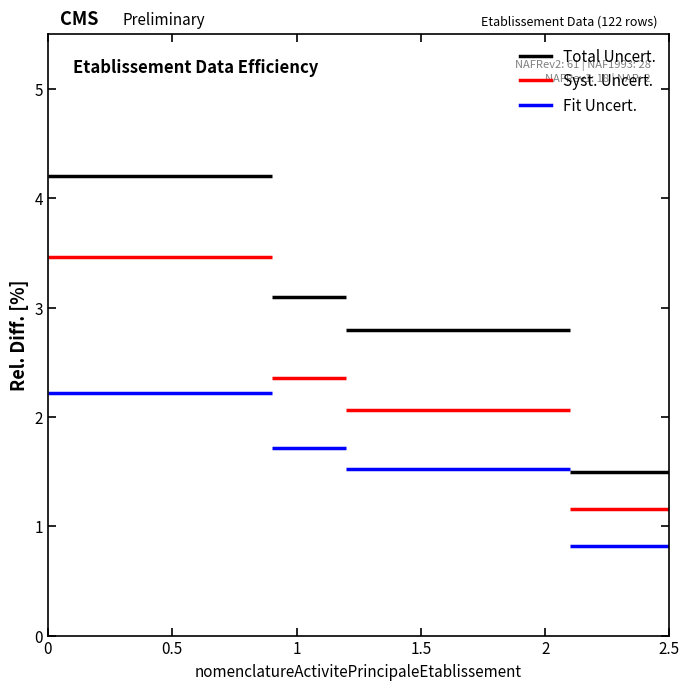

At how many categories does at least one series exceed 1?

4